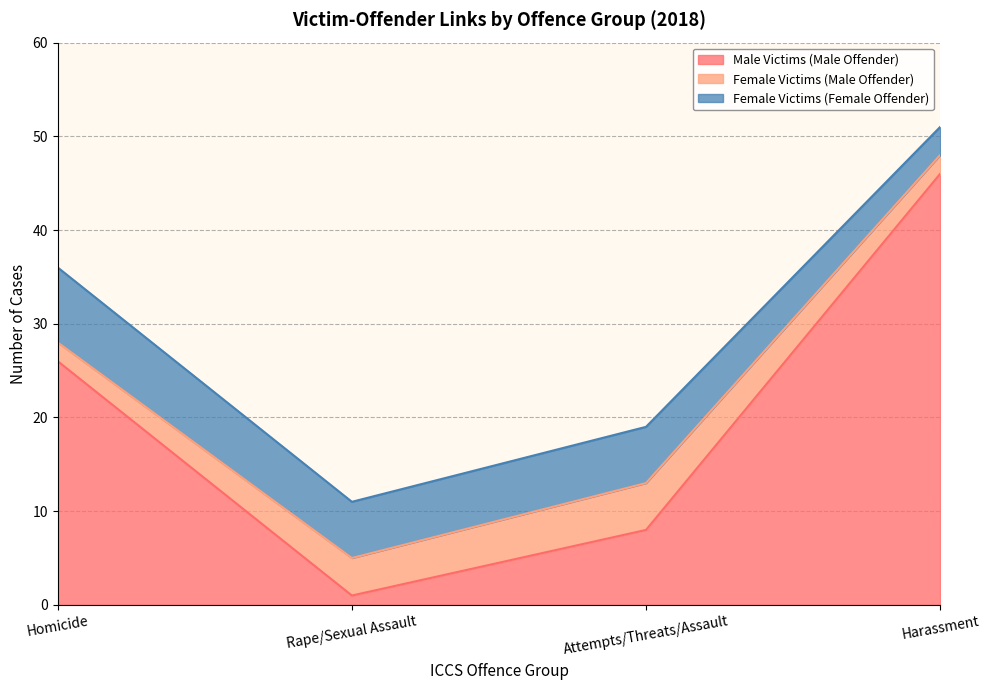

At Harassment, list the series in order from smallest to largest.

Female Victims (Male Offender), Female Victims (Female Offender), Male Victims (Male Offender)